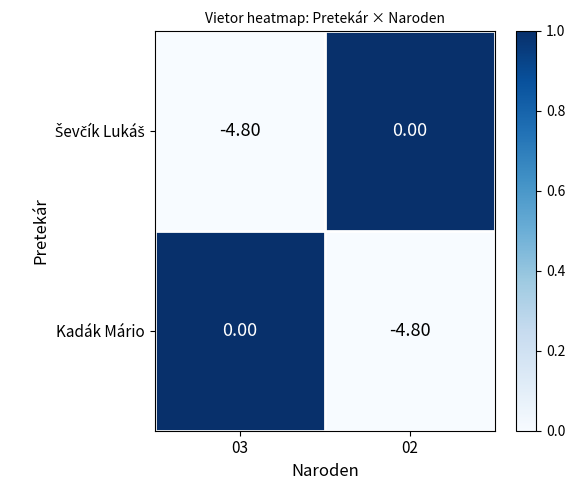

What is the sum of all Kadák Mário values?

-4.8